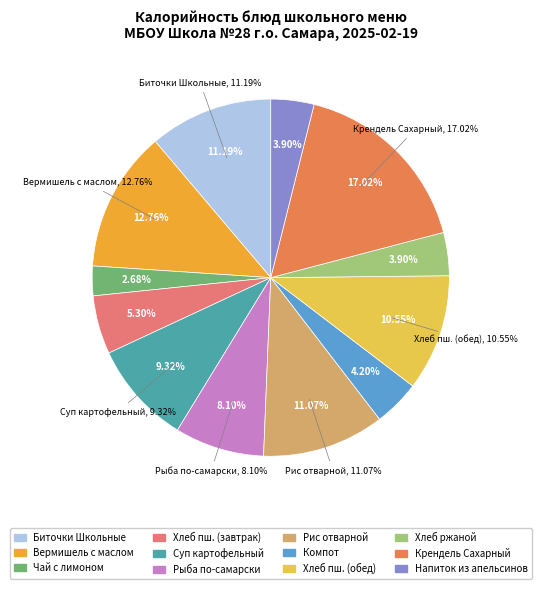

Does any single category account for the majority?

No